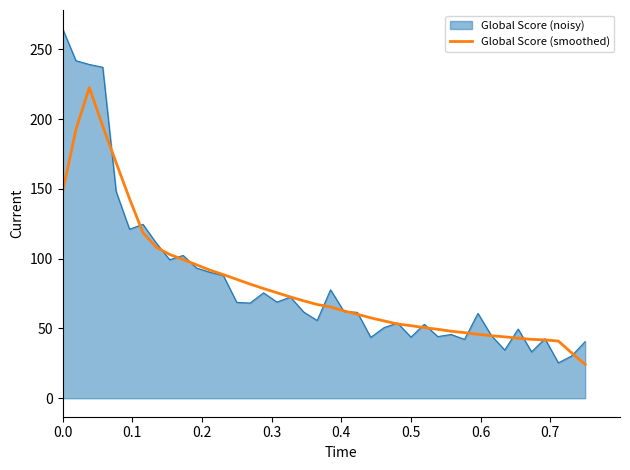

List the series in order of their peak value, lowest first.

Global Score (smoothed), Global Score (noisy)